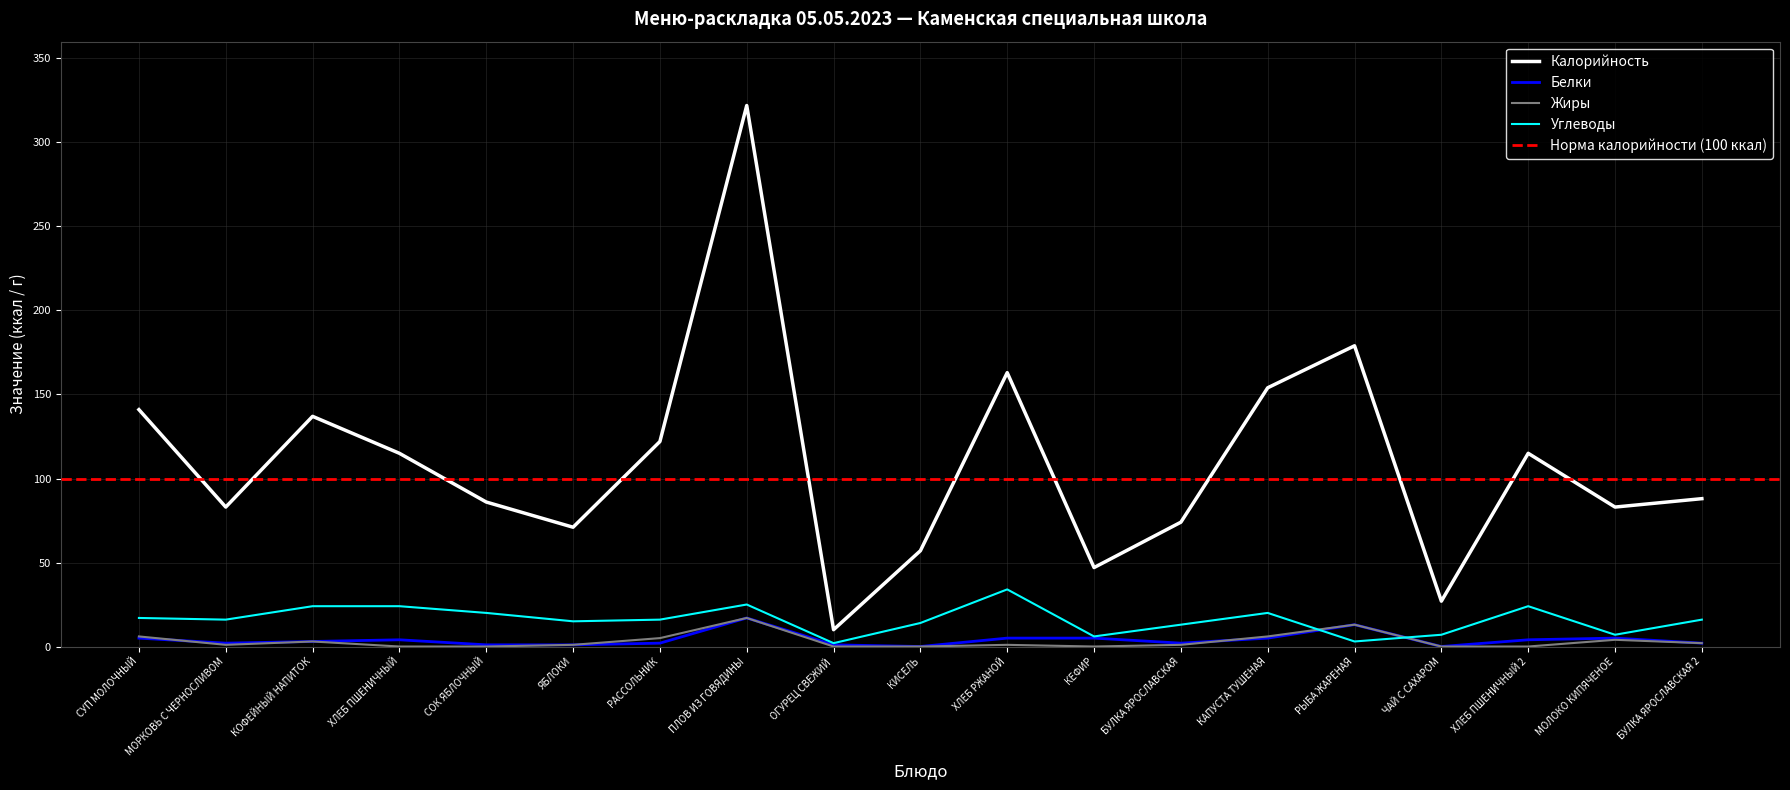

How many data points does each series have?

19